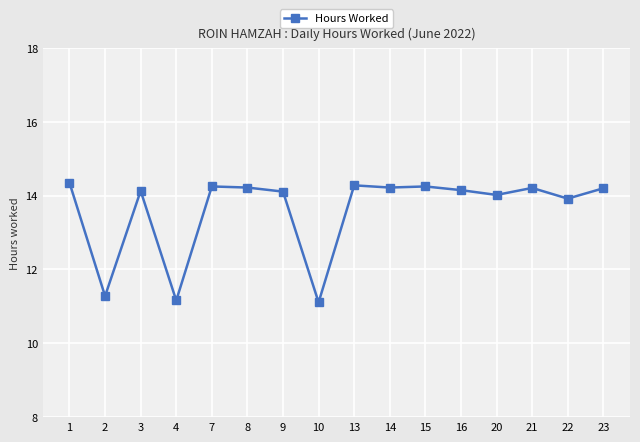

How many series are shown in this chart?

1